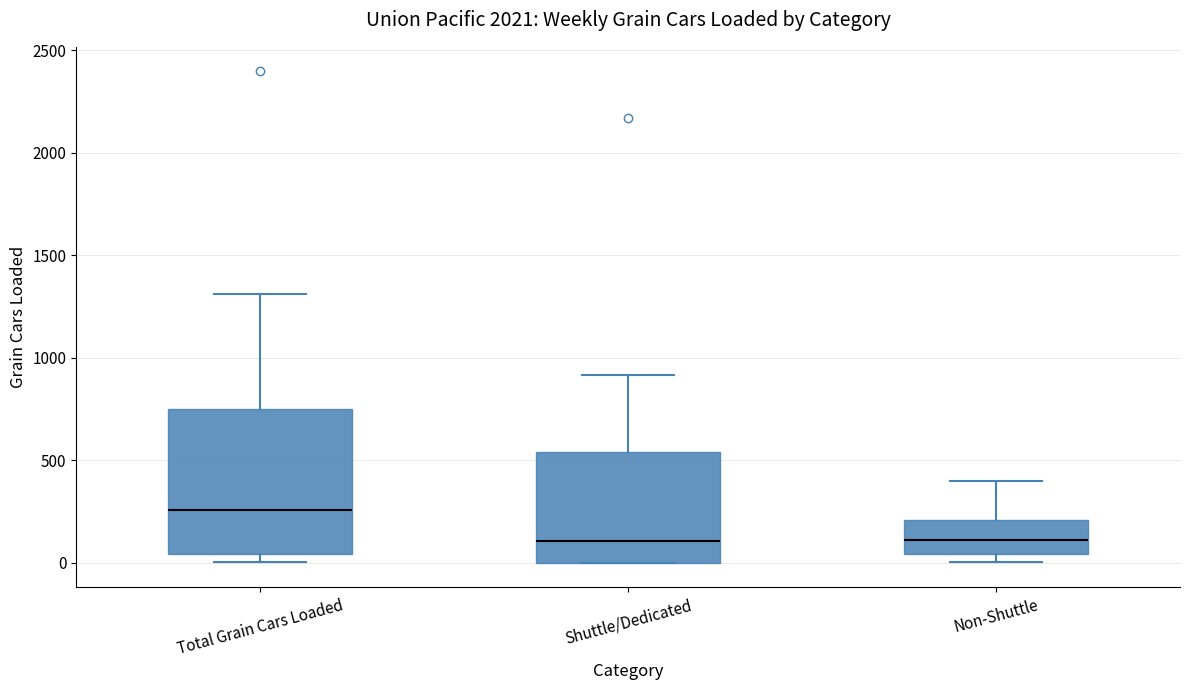

Reading left to right, transcribe this box plot: for each box, give where its median line is, the range the box spans, and where its two whiskers end, as read against the y-axis. The values are not printed on the chart, so give them approximately, as read against the axis.

Total Grain Cars Loaded: median 250, box 50 to 750, whiskers 0 to 1300
Shuttle/Dedicated: median 100, box 0 to 550, whiskers 0 to 900
Non-Shuttle: median 100, box 50 to 200, whiskers 0 to 400